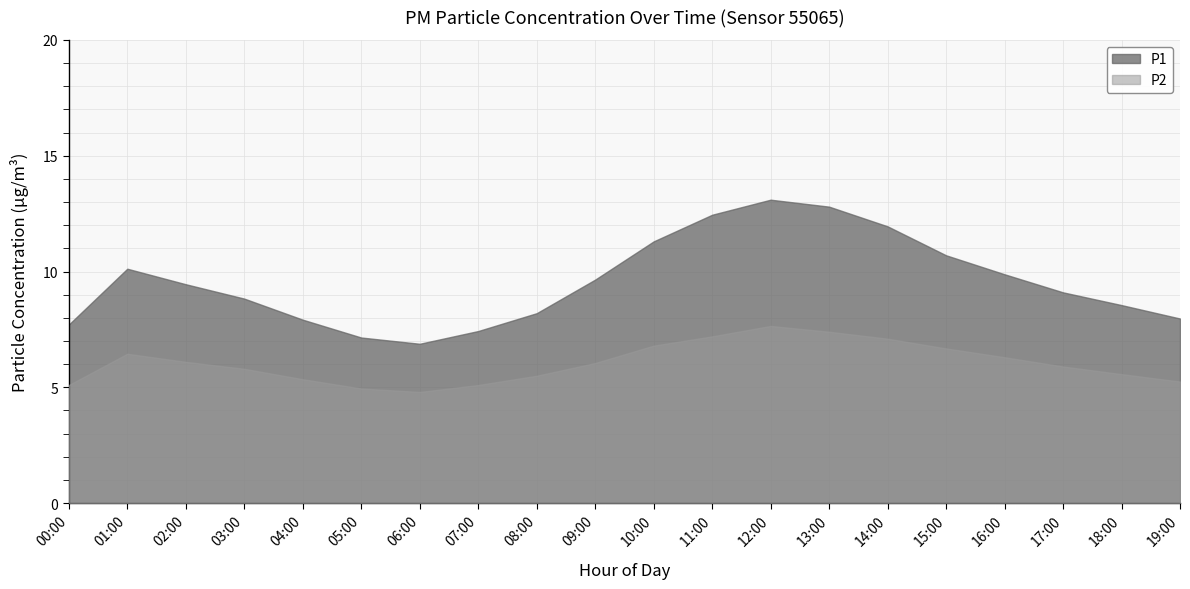

What position from the right is 01:00?

19